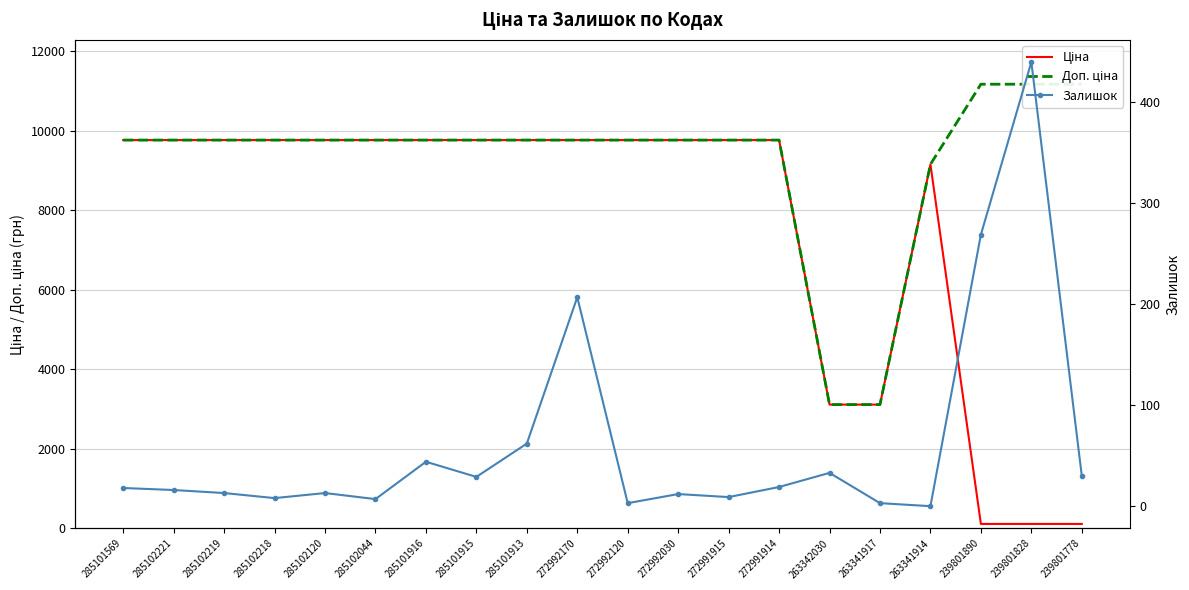

Reading right to left, extract all data points from this chart.

Ціна: 111.7	111.7	111.7	9154.5	3112.5	3112.5	9764.4	9764.4	9764.4	9764.4	9764.4	9764.4	9764.4	9764.4	9764.4	9764.4	9764.4	9764.4	9764.4	9764.4
Доп. ціна: 11169.0	11169.0	11169.0	9154.5	3113.0	3113.0	9764.4	9764.4	9764.4	9764.4	9764.4	9764.4	9764.4	9764.4	9764.4	9764.4	9764.4	9764.4	9764.4	9764.4
Залишок: 30.0	440.0	269.0	0.0	3.0	33.0	19.0	9.0	12.0	3.0	207.0	62.0	29.0	44.0	7.0	13.0	8.0	13.0	16.0	18.0